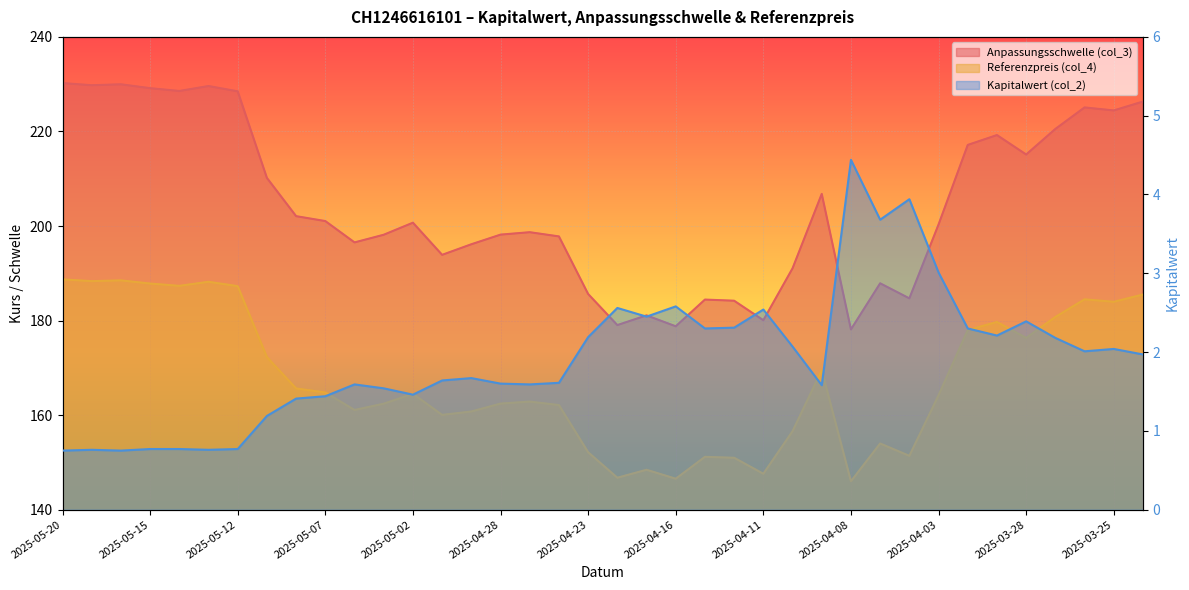

What is the average value of the Anpassungsschwelle (col_3) series?

204.5